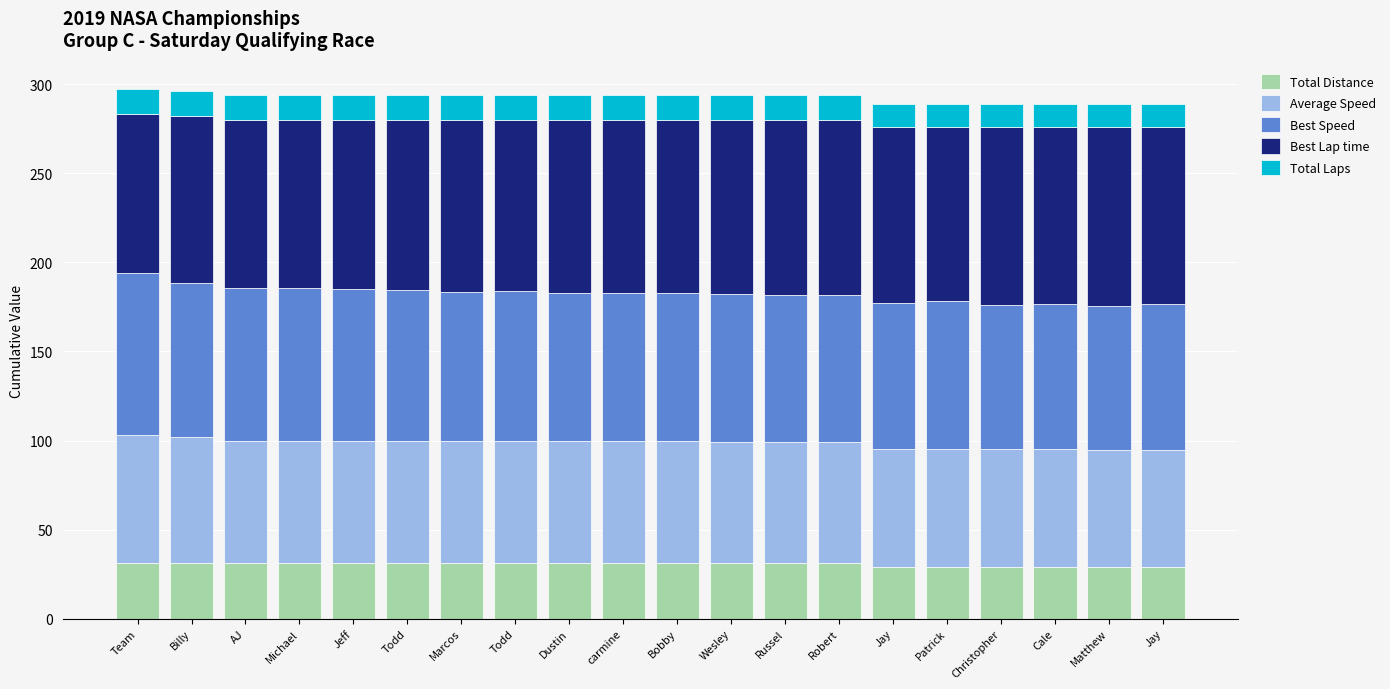

How many Total Laps values are between 13 and 14?

20